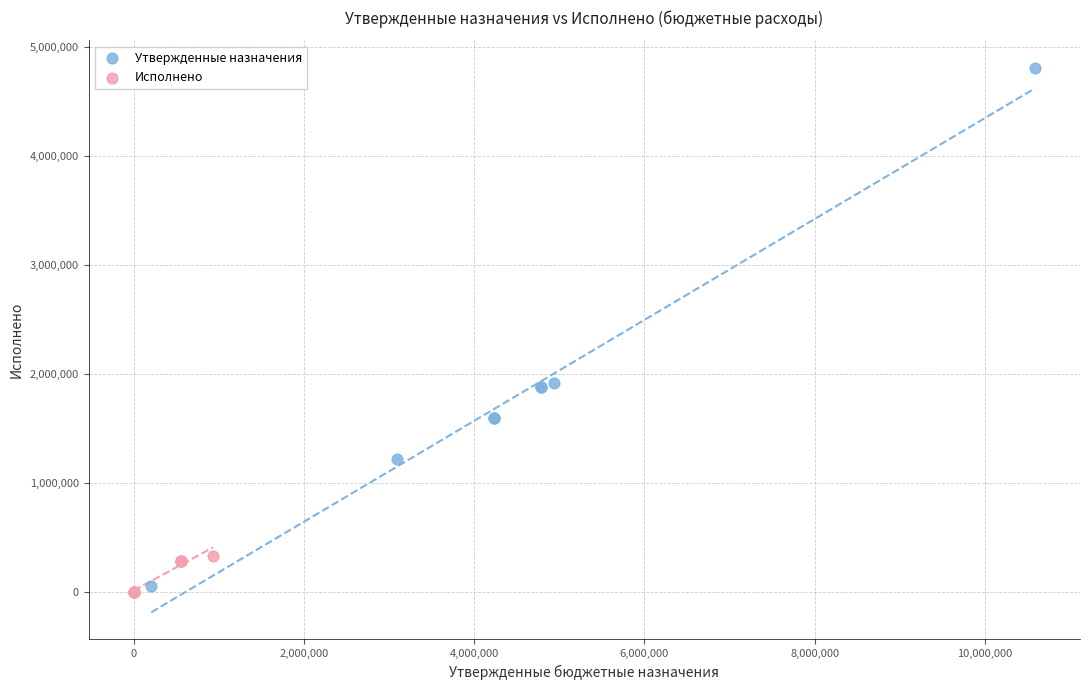

Which series reaches the maximum Y coordinate?

Утвержденные назначения